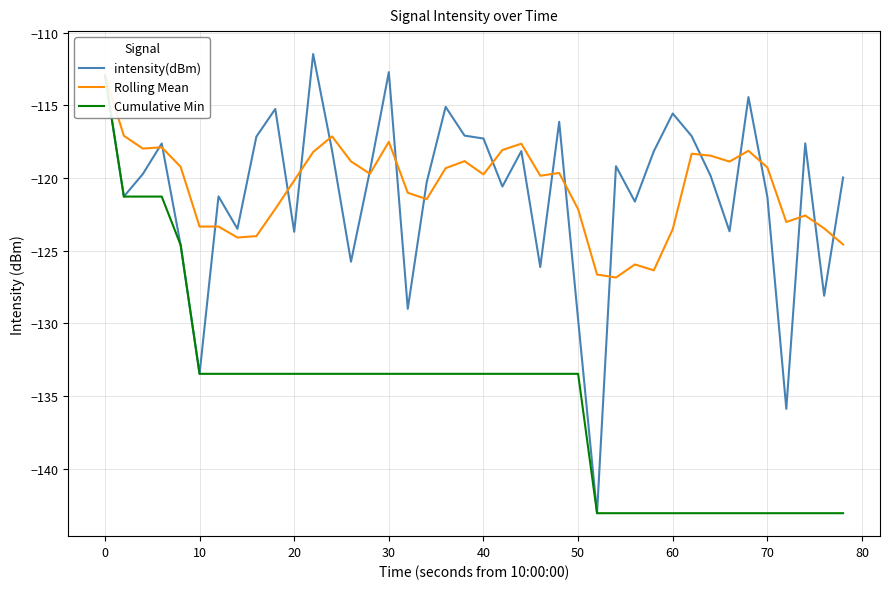

True or false: Rolling Mean and Cumulative Min intersect in this chart.

False